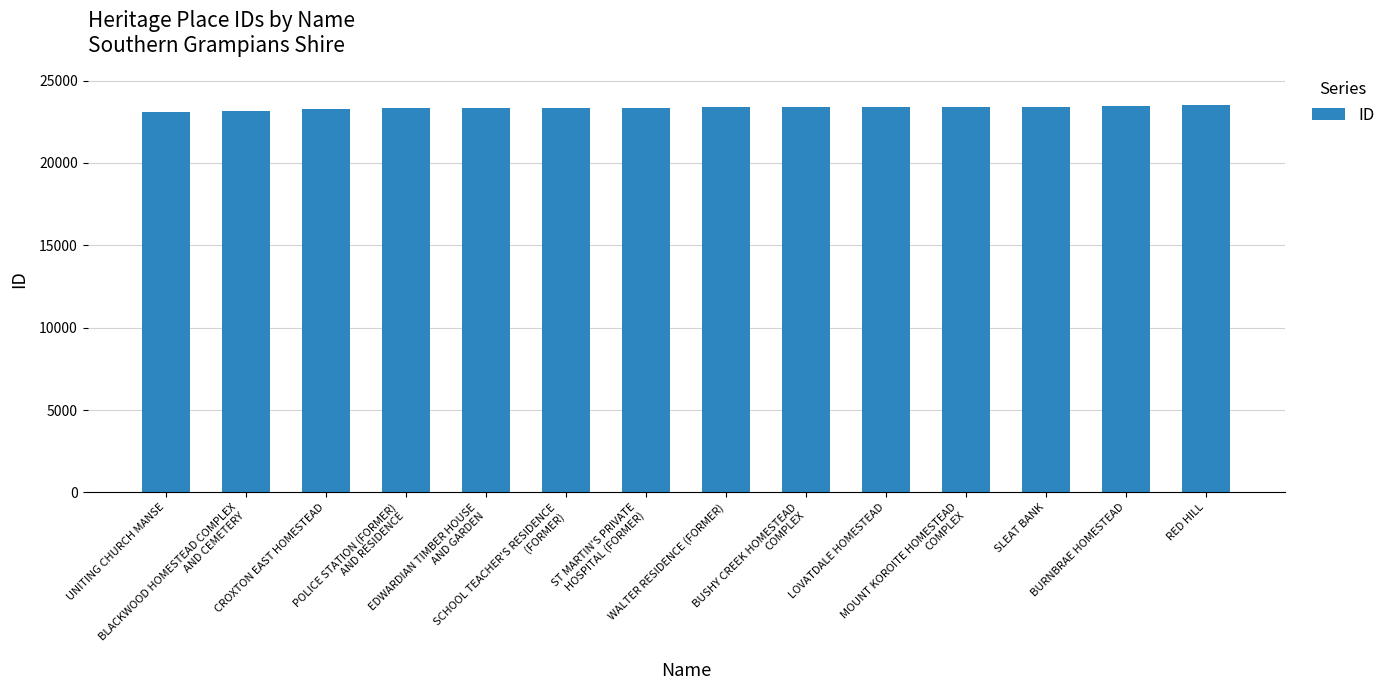

What is the change in value from WALTER RESIDENCE (FORMER) to BURNBRAE HOMESTEAD?

+44